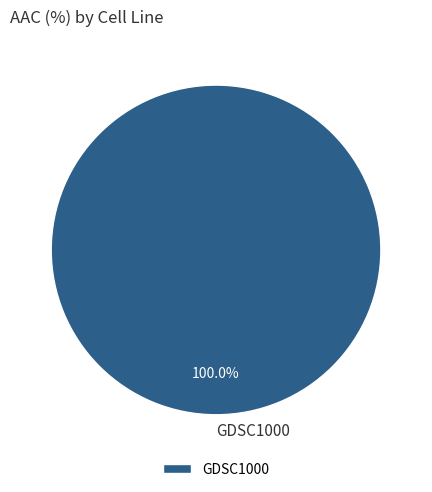

Rank the categories by value from lowest to highest.

GDSC1000